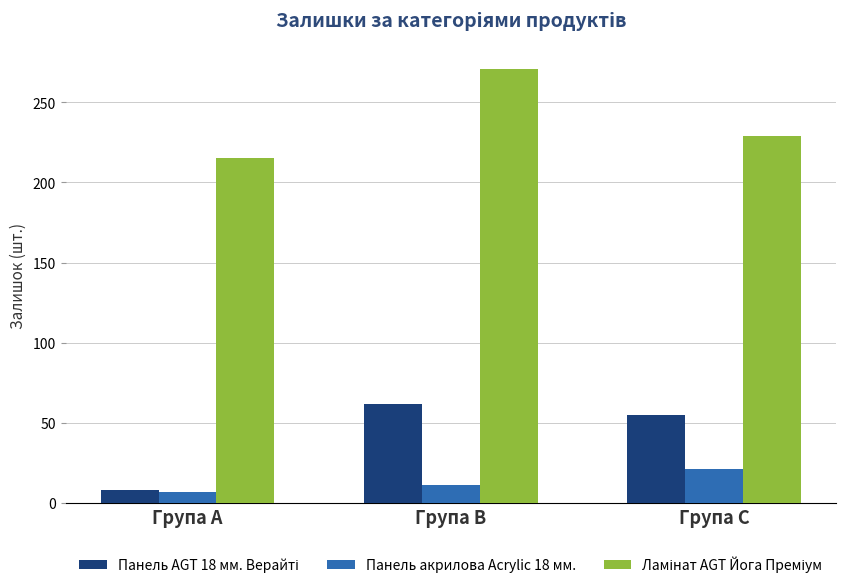

How many series are shown in this chart?

3